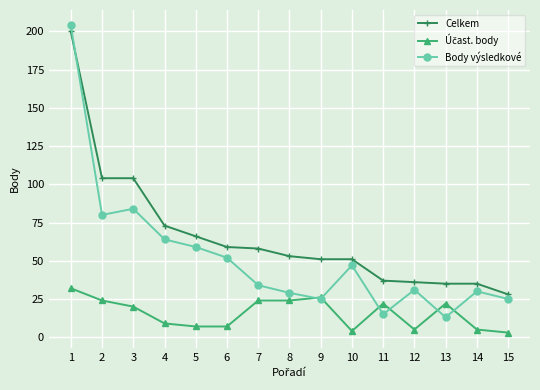

True or false: Body výsledkové has more than 0 points higher than both neighbors.

True